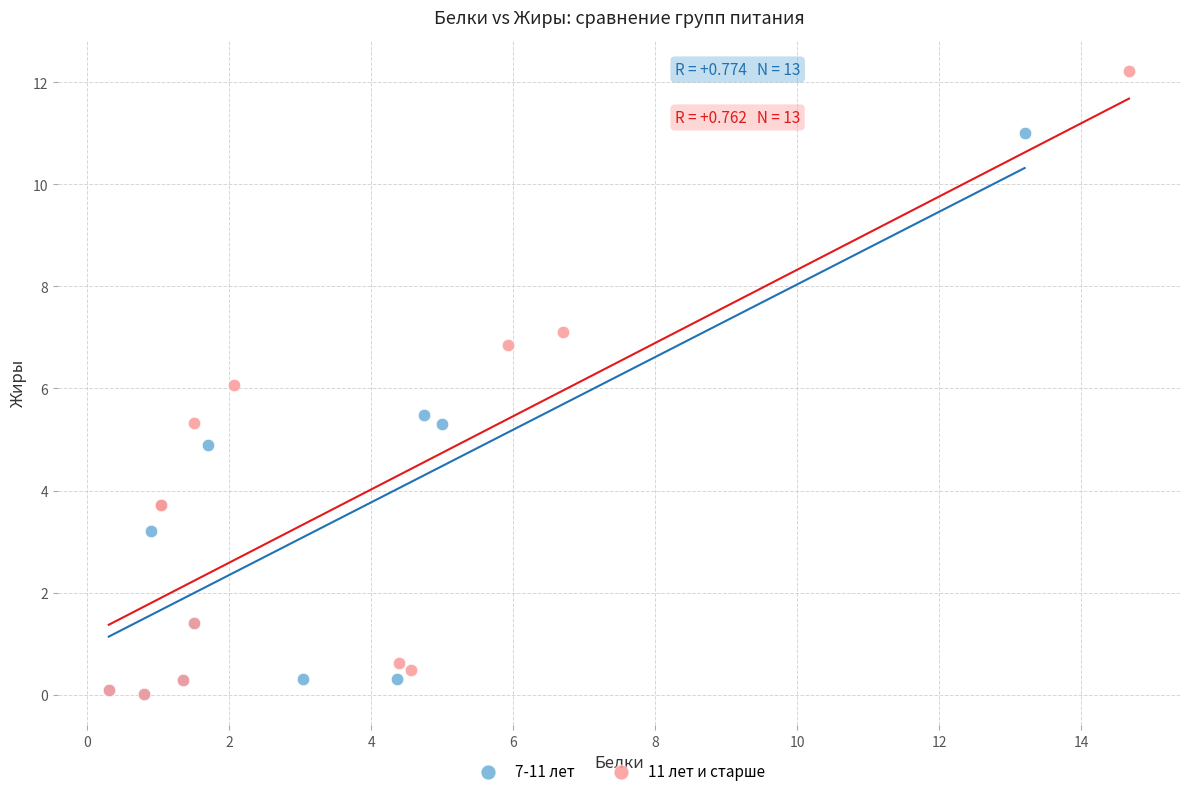

What are all the series names shown in the legend?

7-11 лет, 11 лет и старше